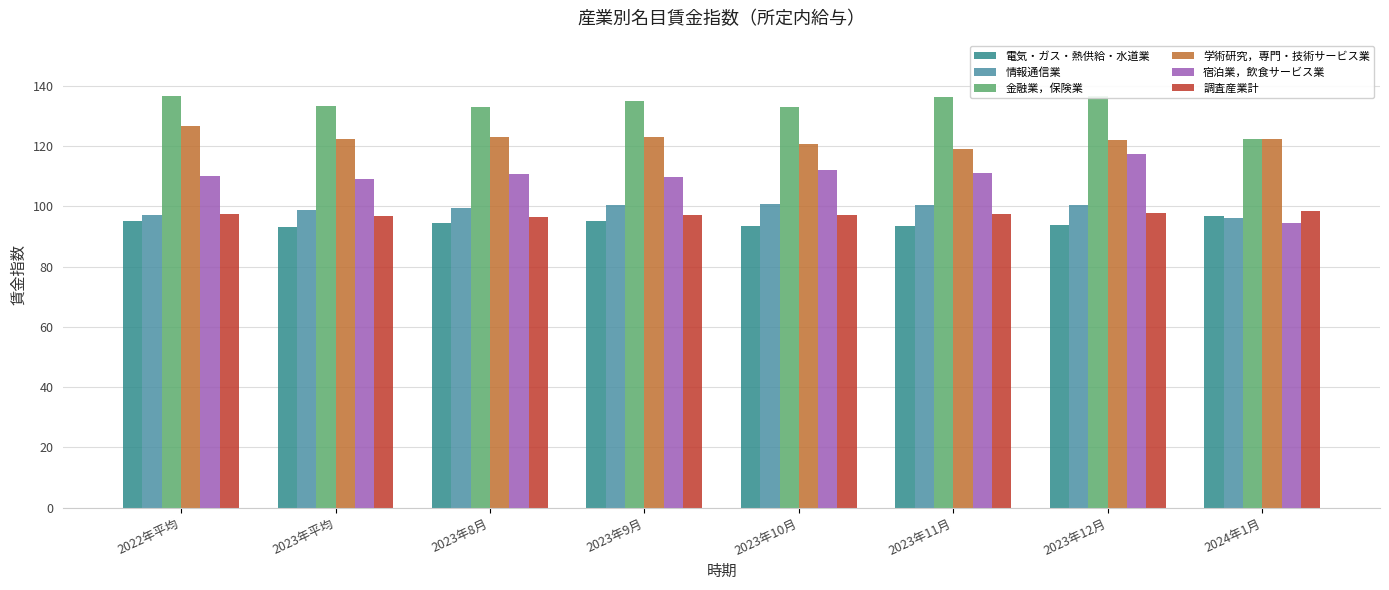

What is the label of the 3rd bar from the left?

2023年8月